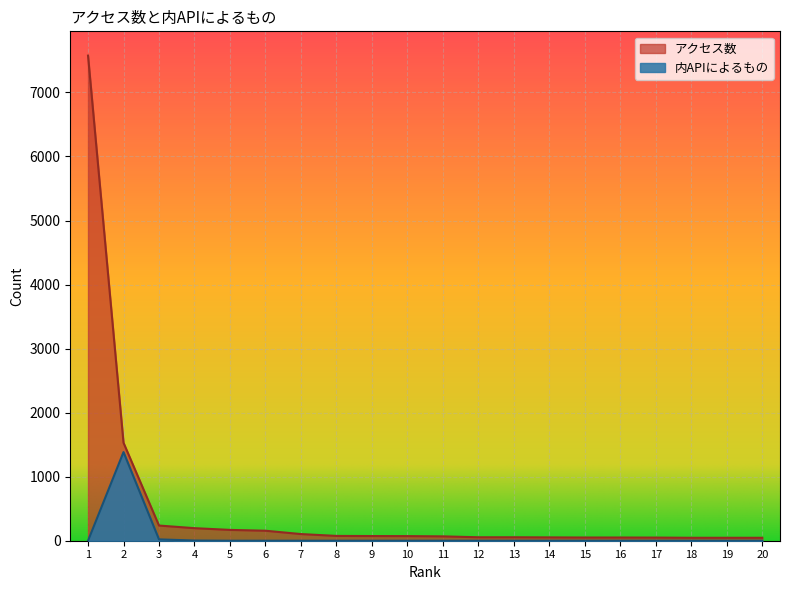

How many distinct data groups are displayed?

2